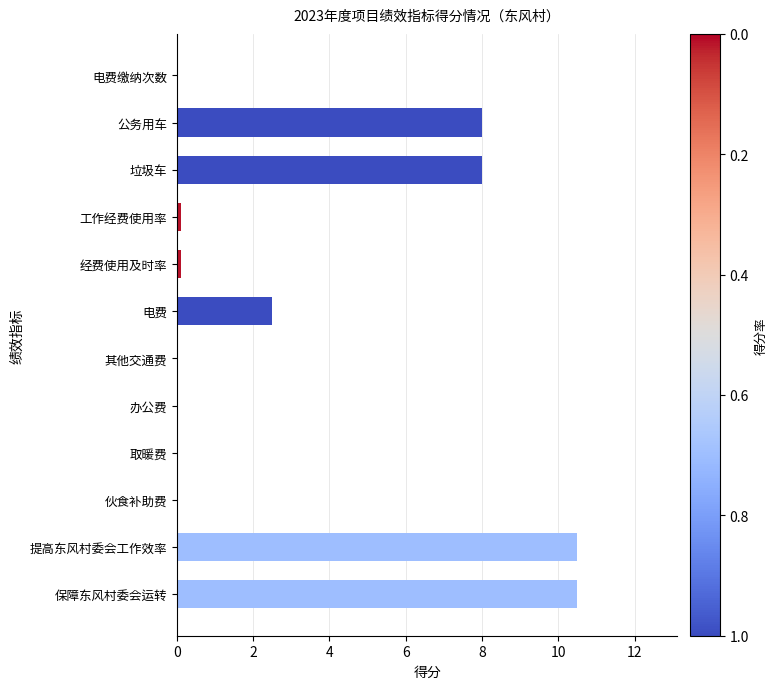

Count the number of data series in this chart.

1